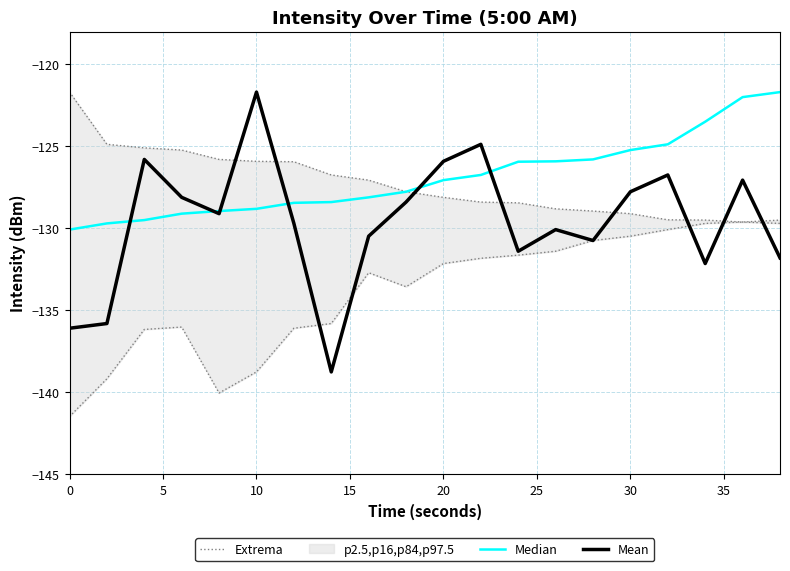

What is the minimum value for Mean?

-138.8